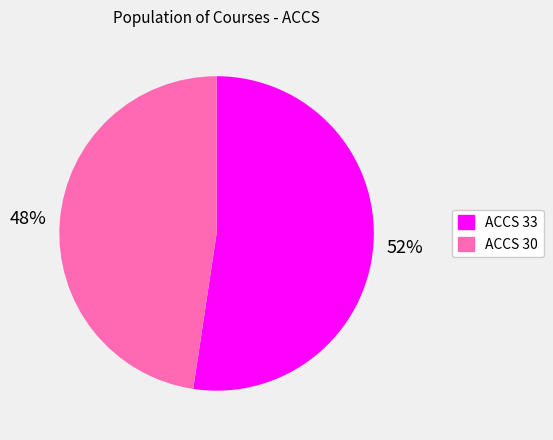

How many slices are in this pie chart?

2